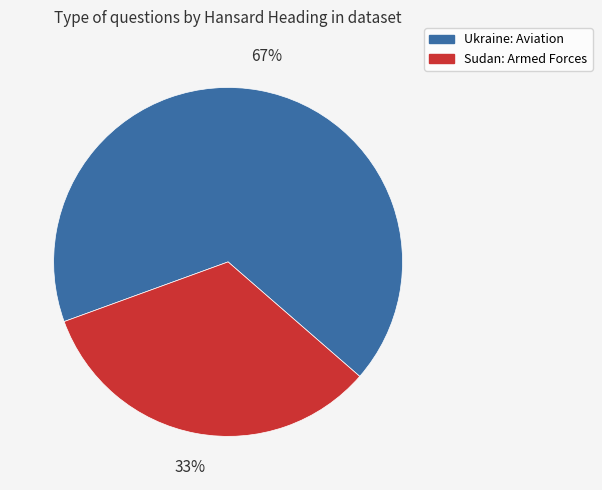

To the nearest percent, what is the average slice percentage?

50%